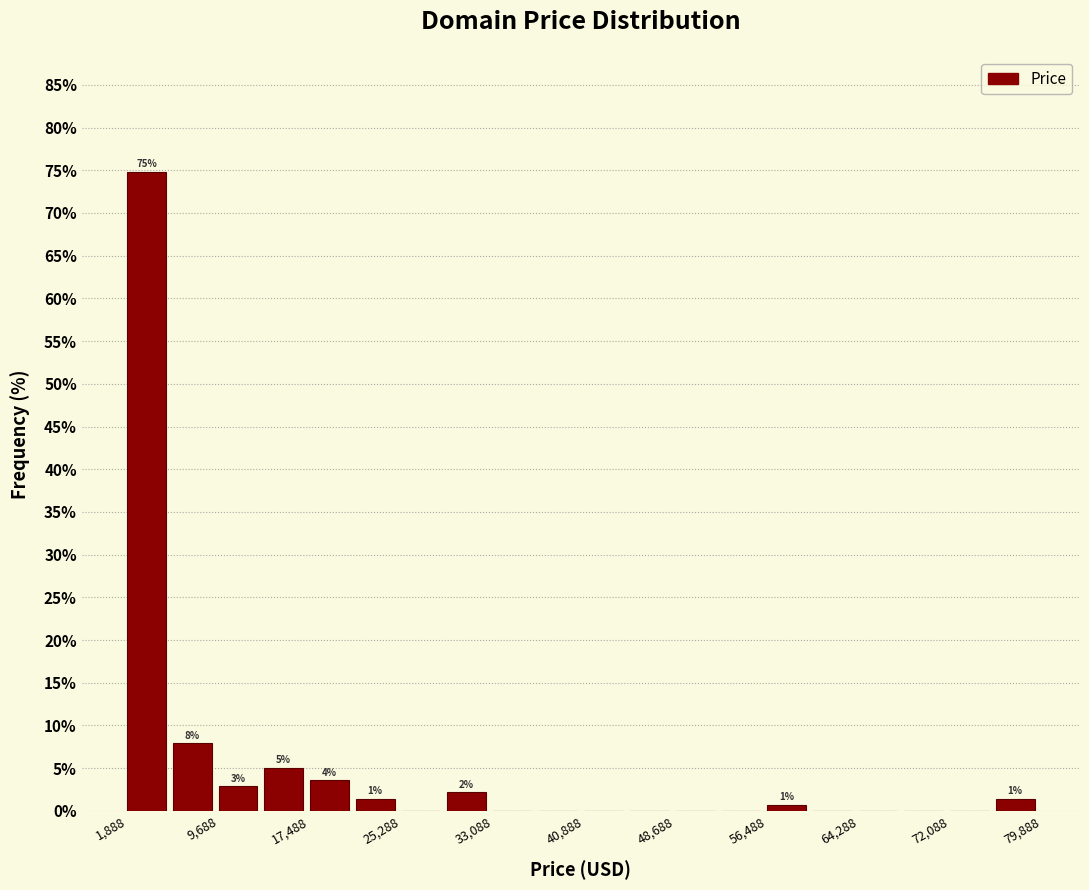

Read against the x-axis, roughly where is the centre of the tallest bar?

4000